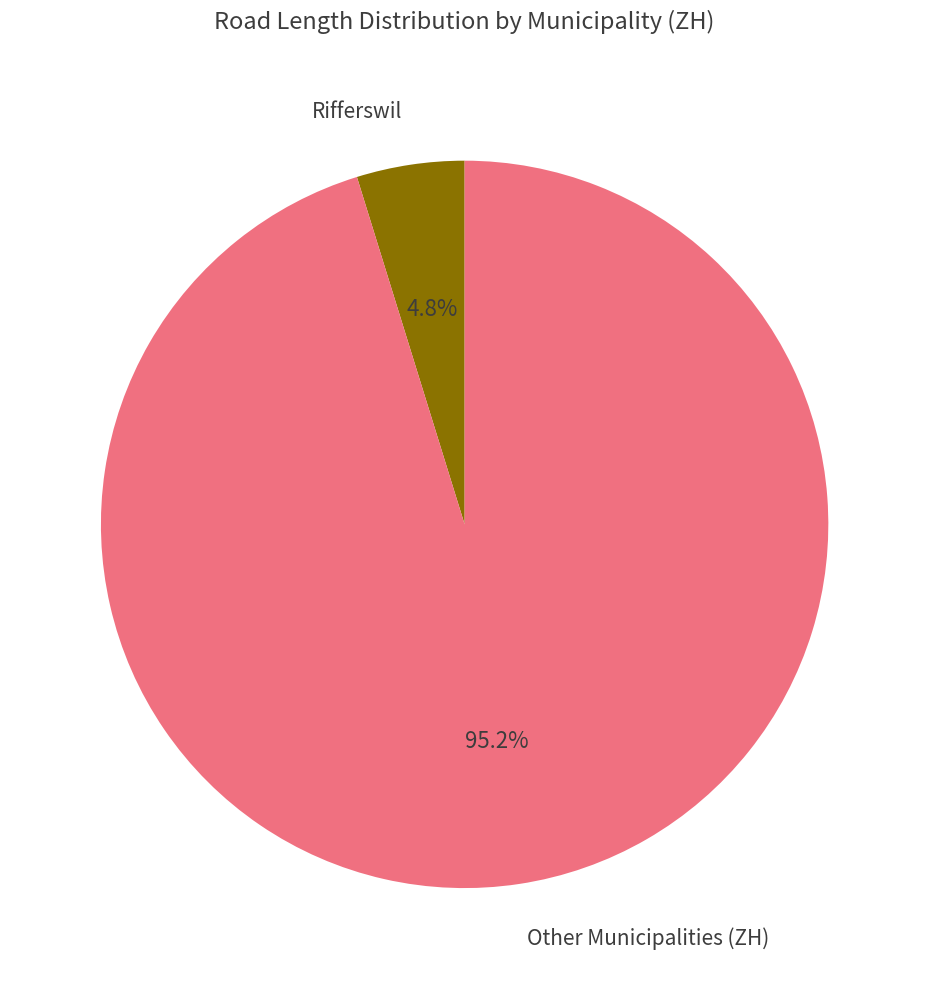

How many slices are in this pie chart?

2